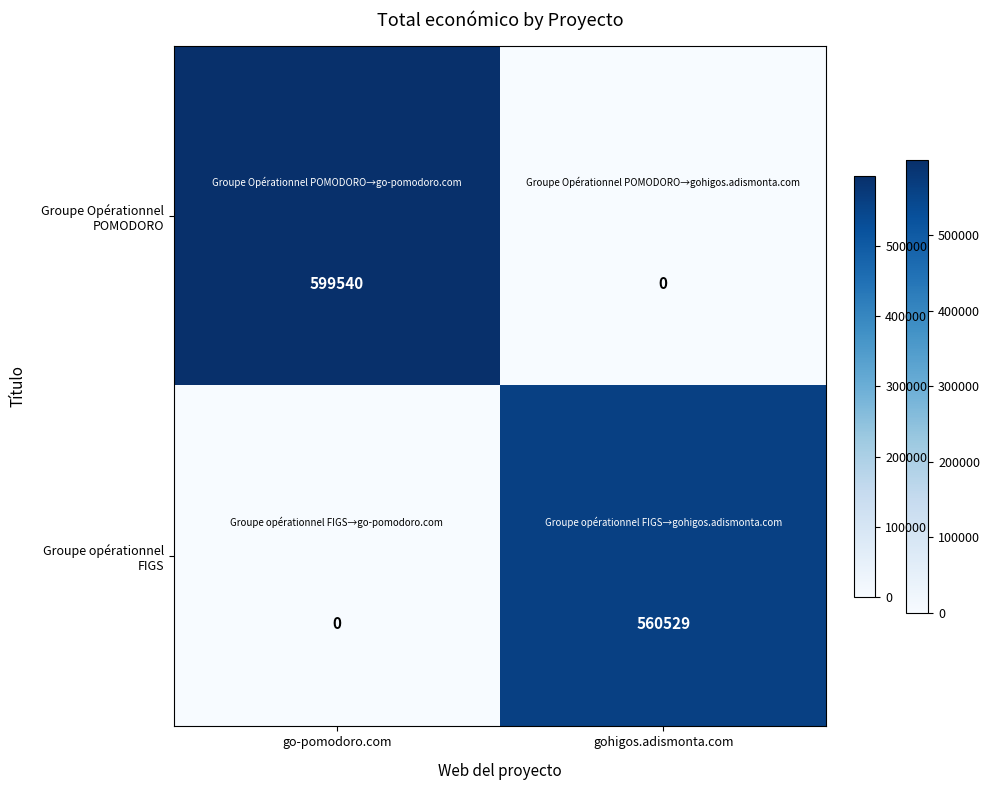

Which label corresponds to the largest value in the chart?

go-pomodoro.com